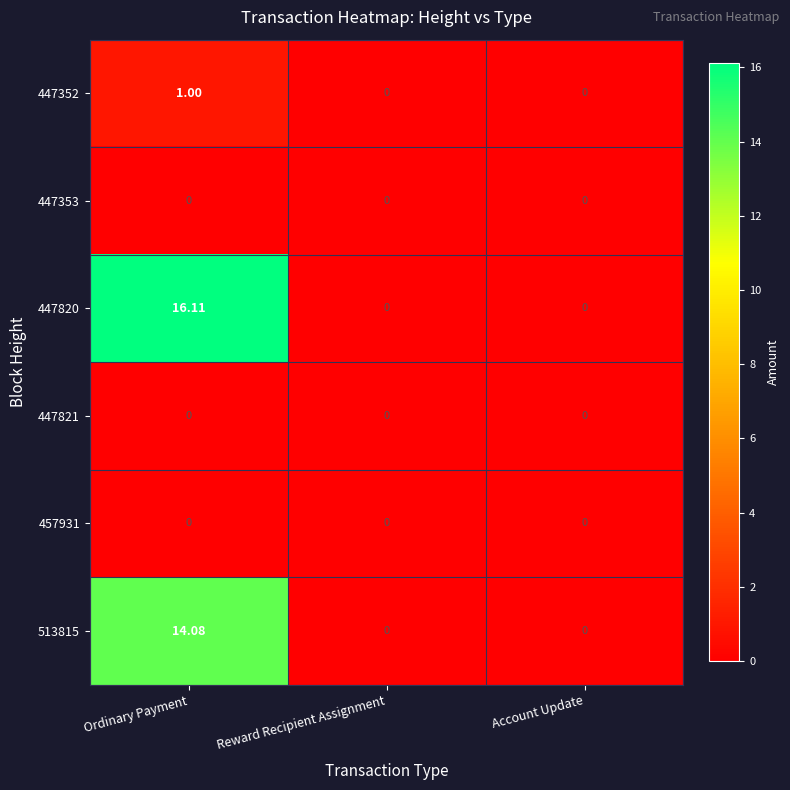

At which category is the sum across all series the highest?

Ordinary Payment